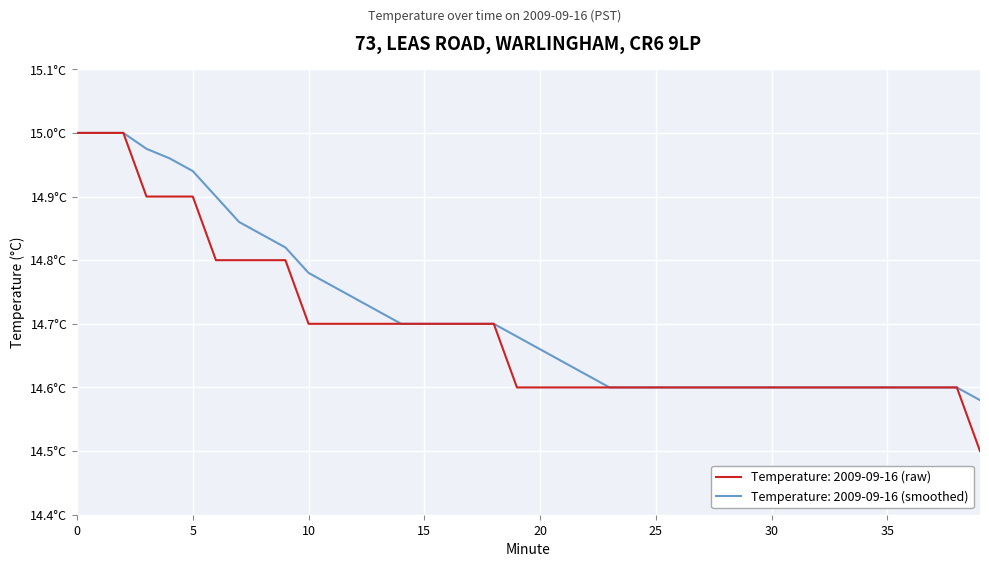

Reading left to right, what are all the values shown in this chart?

0=15.0	1=15.0	2=15.0	3=14.9	4=14.9	5=14.9	6=14.8	7=14.8	8=14.8	9=14.8	10=14.7	11=14.7	12=14.7	13=14.7	14=14.7	15=14.7	16=14.7	17=14.7	18=14.7	19=14.6	20=14.6	21=14.6	22=14.6	23=14.6	24=14.6	25=14.6	26=14.6	27=14.6	28=14.6	29=14.6	30=14.6	31=14.6	32=14.6	33=14.6	34=14.6	35=14.6	36=14.6	37=14.6	38=14.6	39=14.5